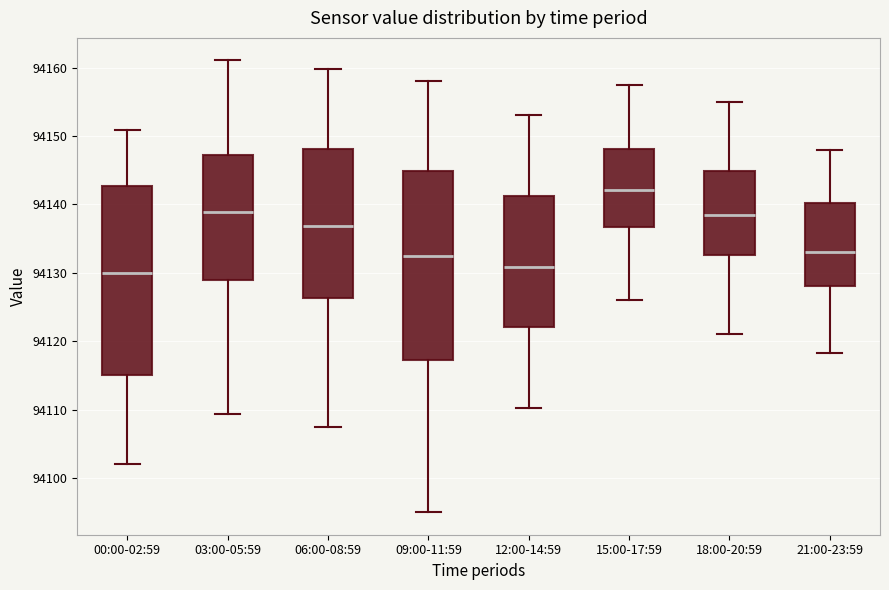

Where is the lower edge of the box for 21:00-23:59 on the y-axis? The values are not printed on the chart, so give them approximately, as read against the axis.

94128